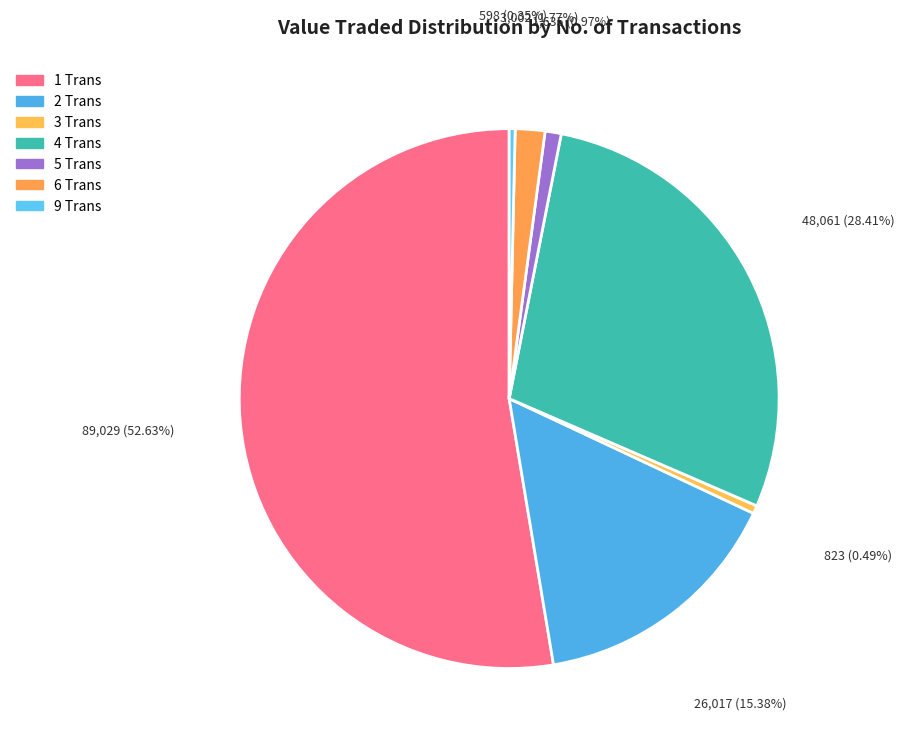

How many slices are in this pie chart?

7